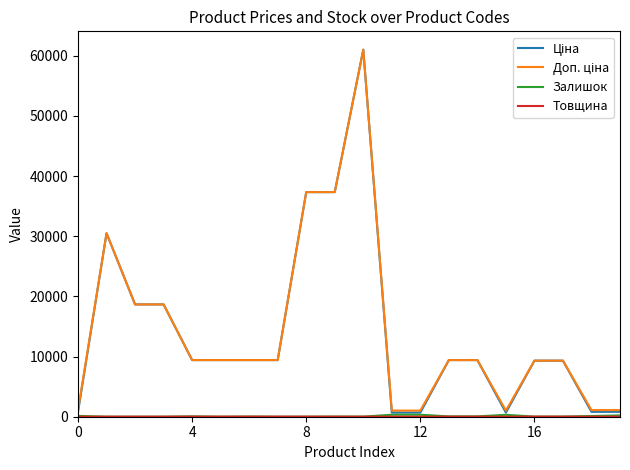

What is the maximum value shown in the chart?

61024.7